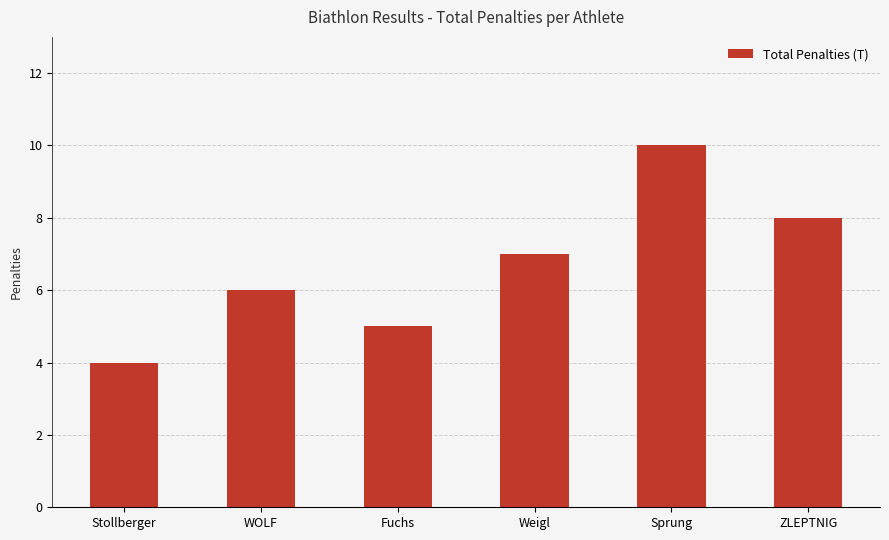

Count the values in the range 5 to 8.

4